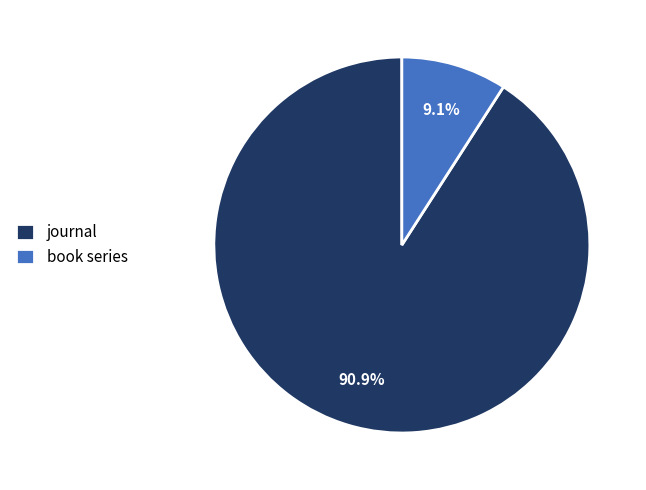

How many segments does this pie chart have?

2